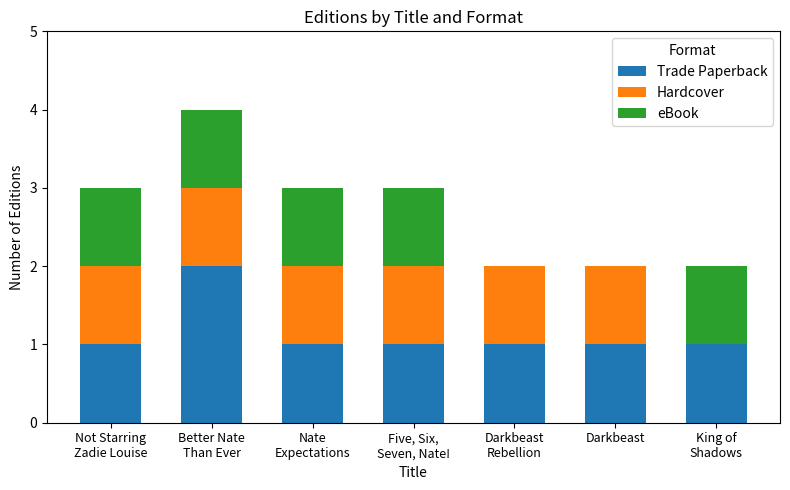

What are all the series names shown in the legend?

Trade Paperback, Hardcover, eBook